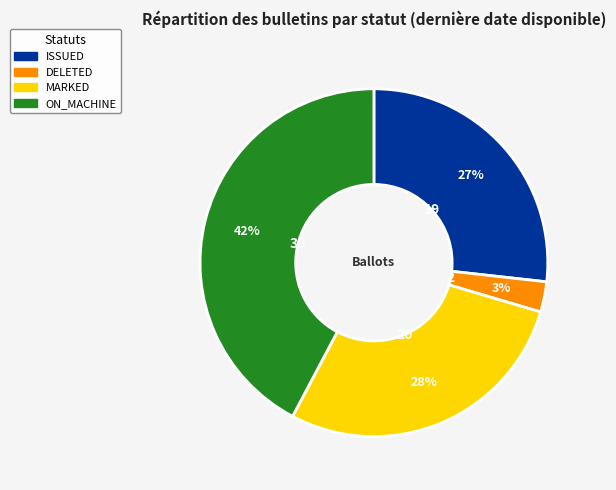

Is there a majority slice in this chart?

No